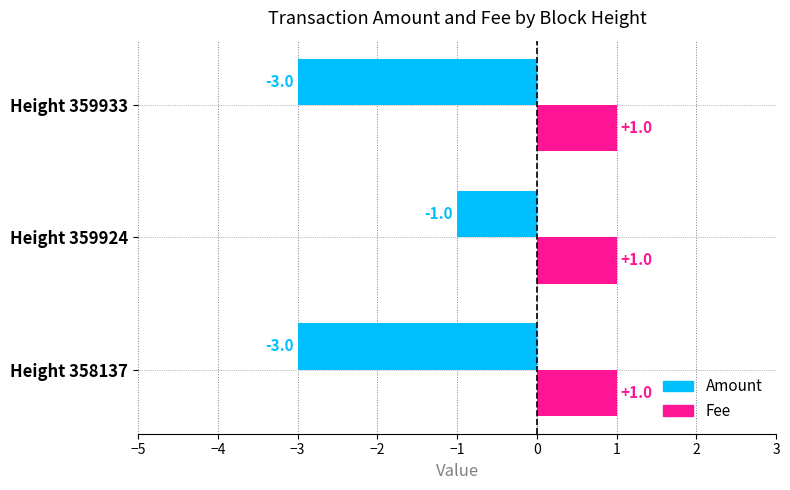

What is the sum of the Amount values at Height 359933 and Height 358137?

-6